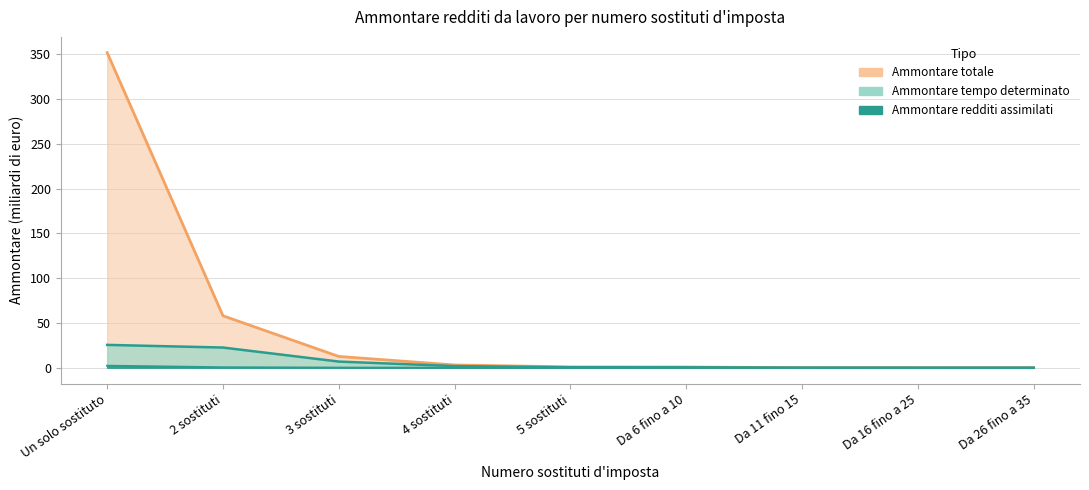

True or false: Ammontare totale and Ammontare tempo determinato intersect in this chart.

False